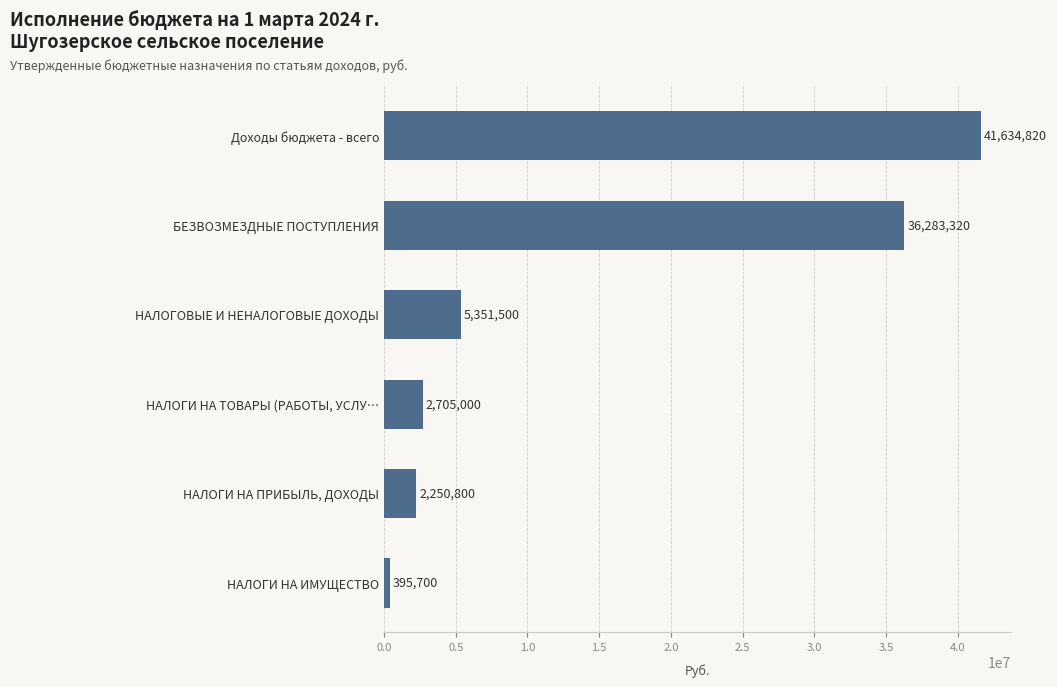

What is the difference between the second highest and second lowest values?

34032520